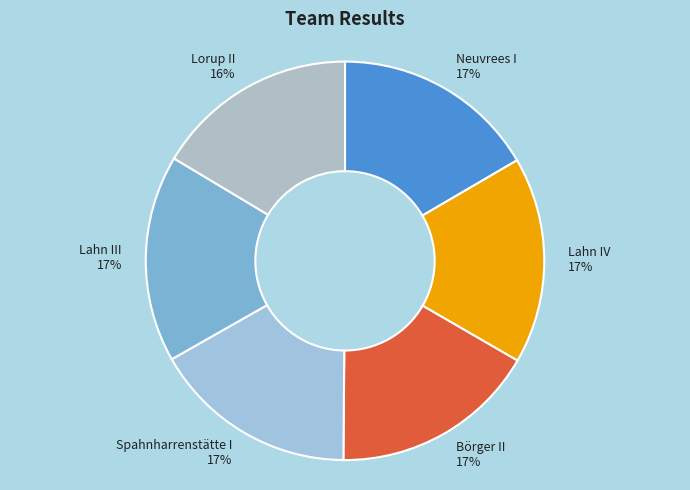

Does any single category account for the majority?

No